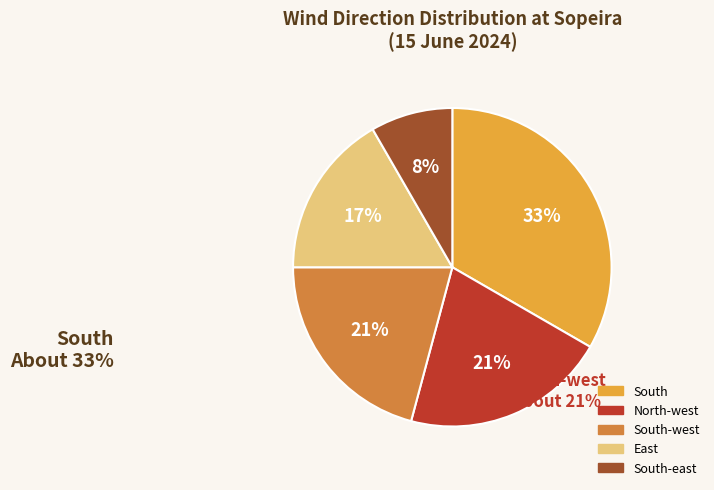

To the nearest percent, what is the difference between the largest and smallest slice percentages?

25%